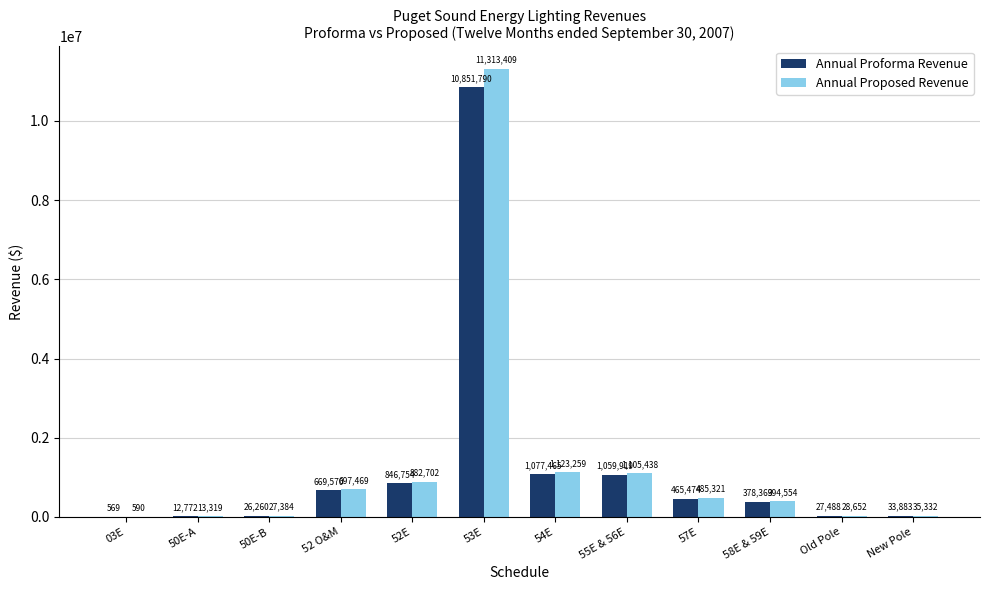

Are the bars grouped side by side (vs. stacked)?

Yes